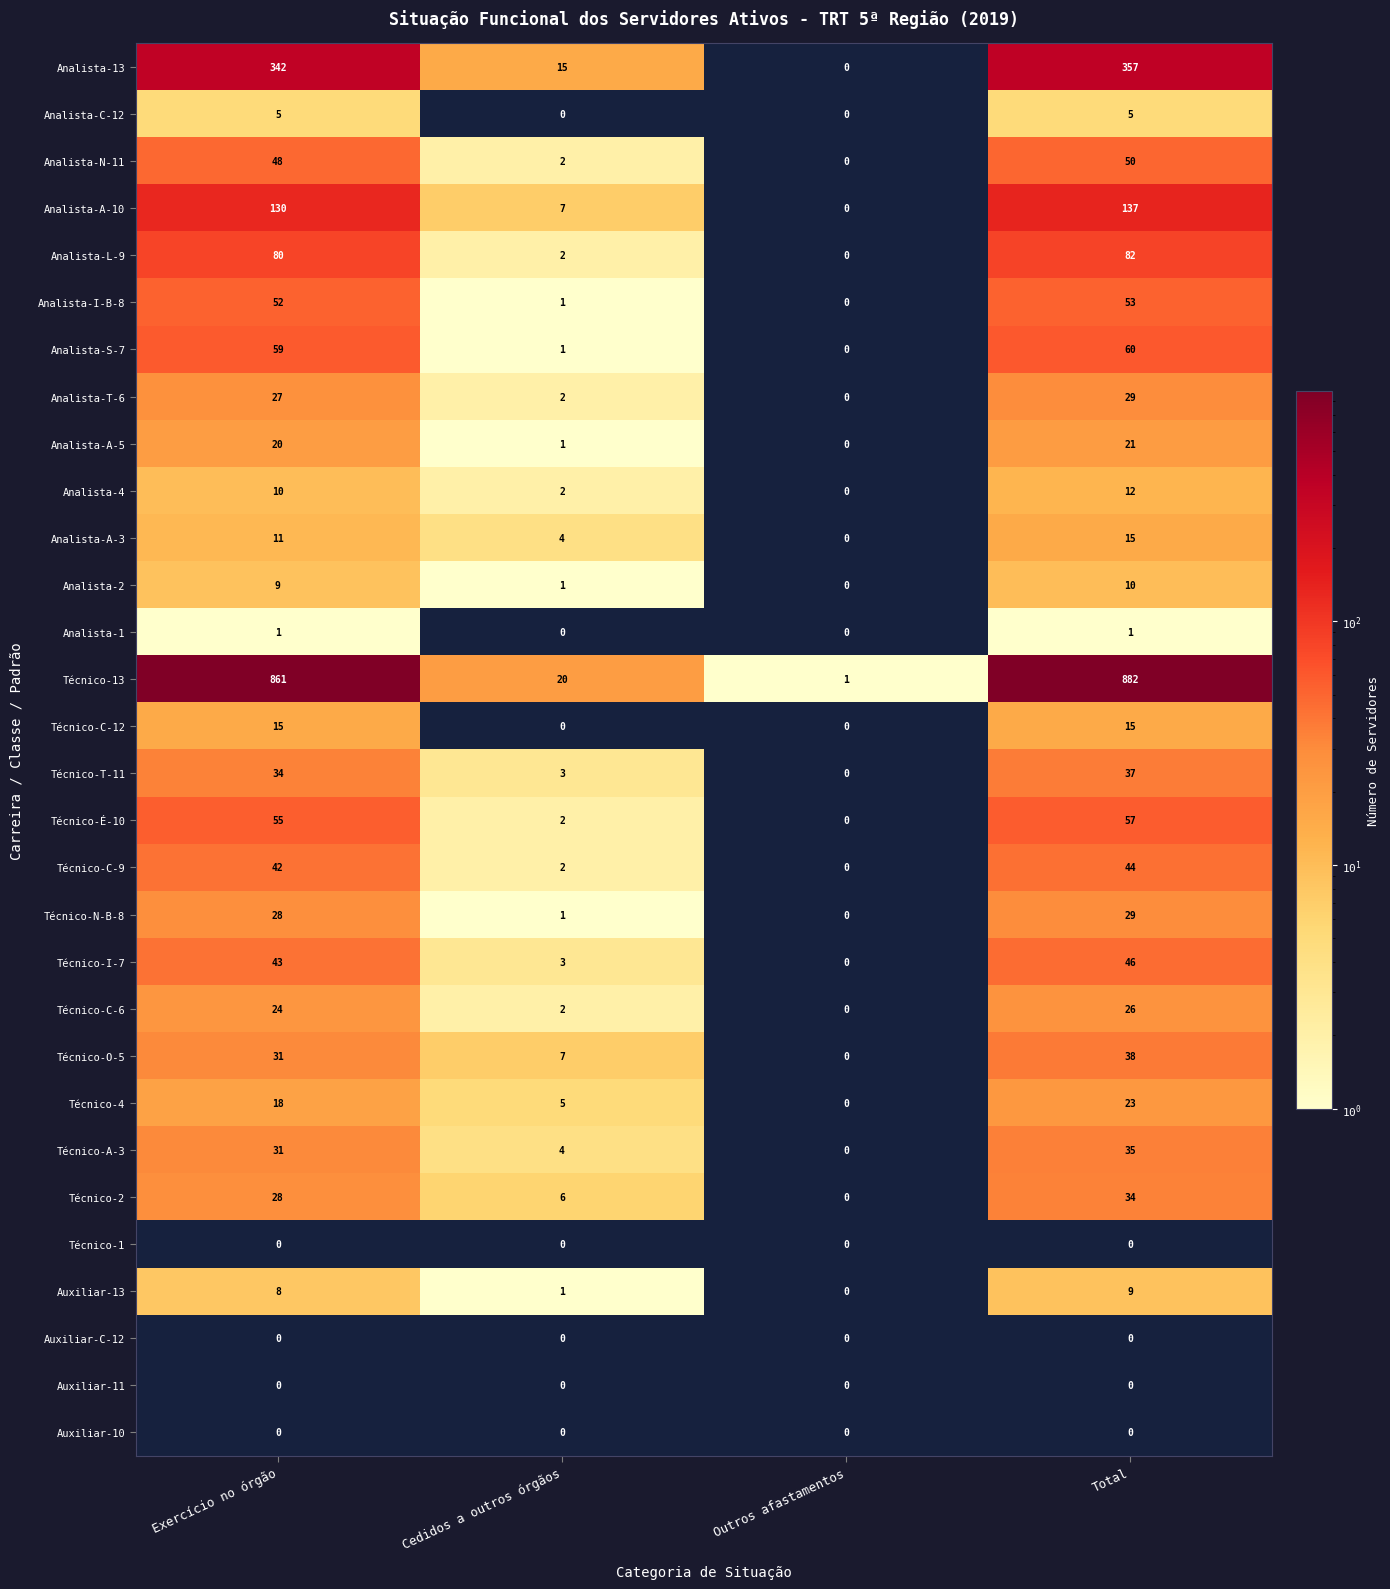

What is the spread (max minus min) of values at Cedidos a outros órgãos?

20